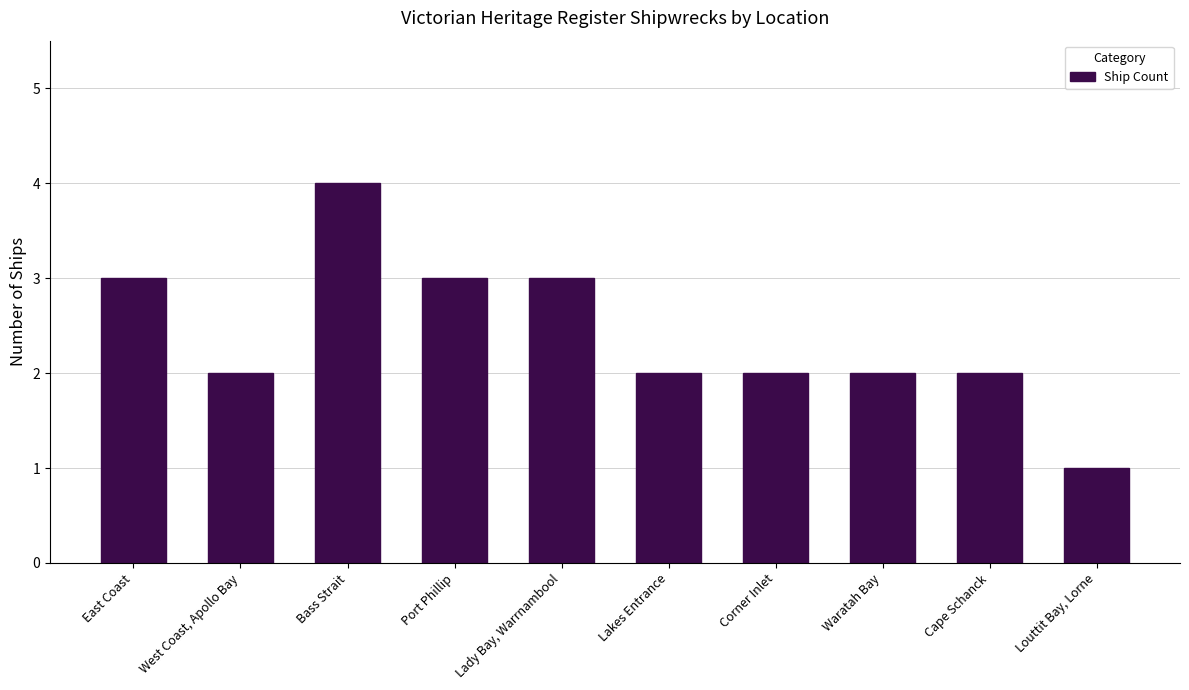

Count the number of categories in the chart.

10